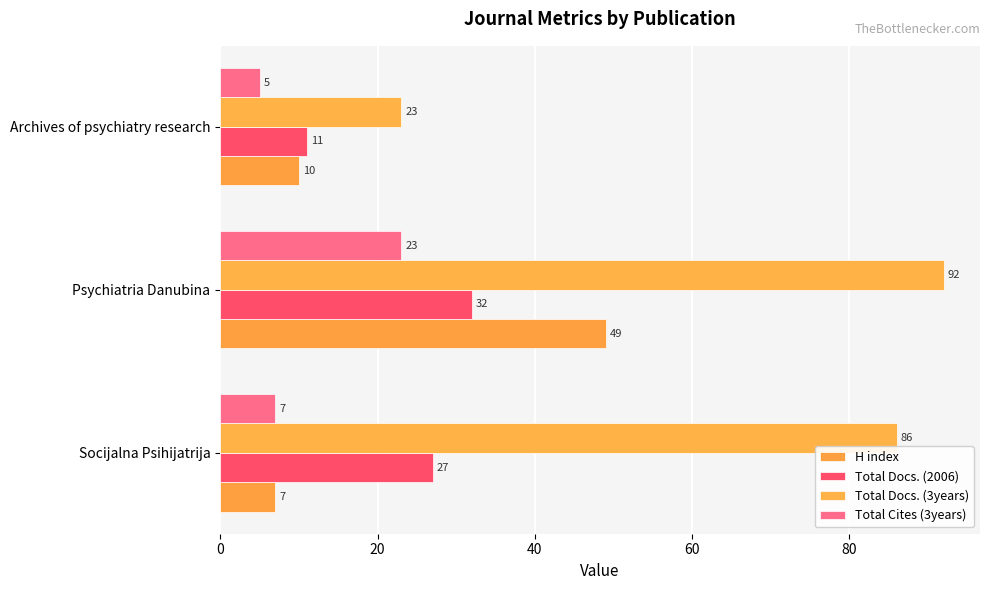

How many values in the Total Cites (3years) series are below 7?

1